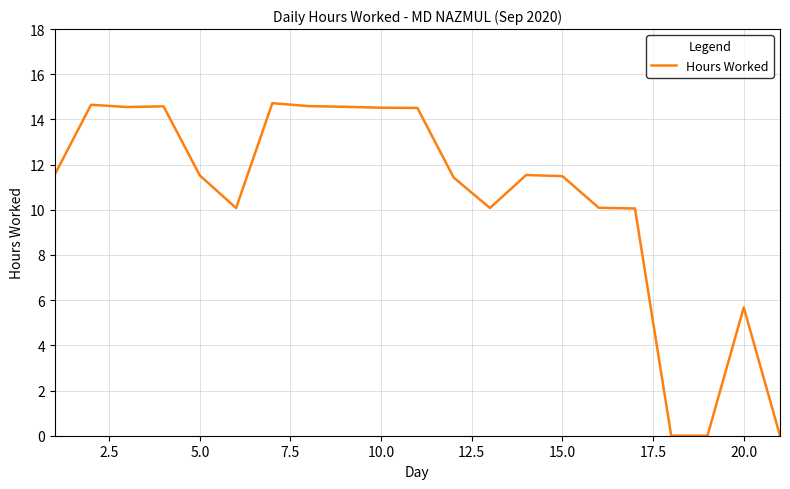

What is the difference between the maximum and minimum values?

14.7